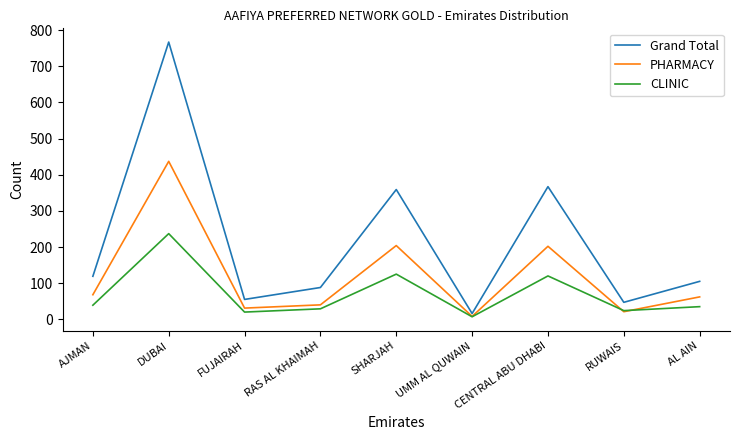

What is the sum of all Grand Total values?

1923